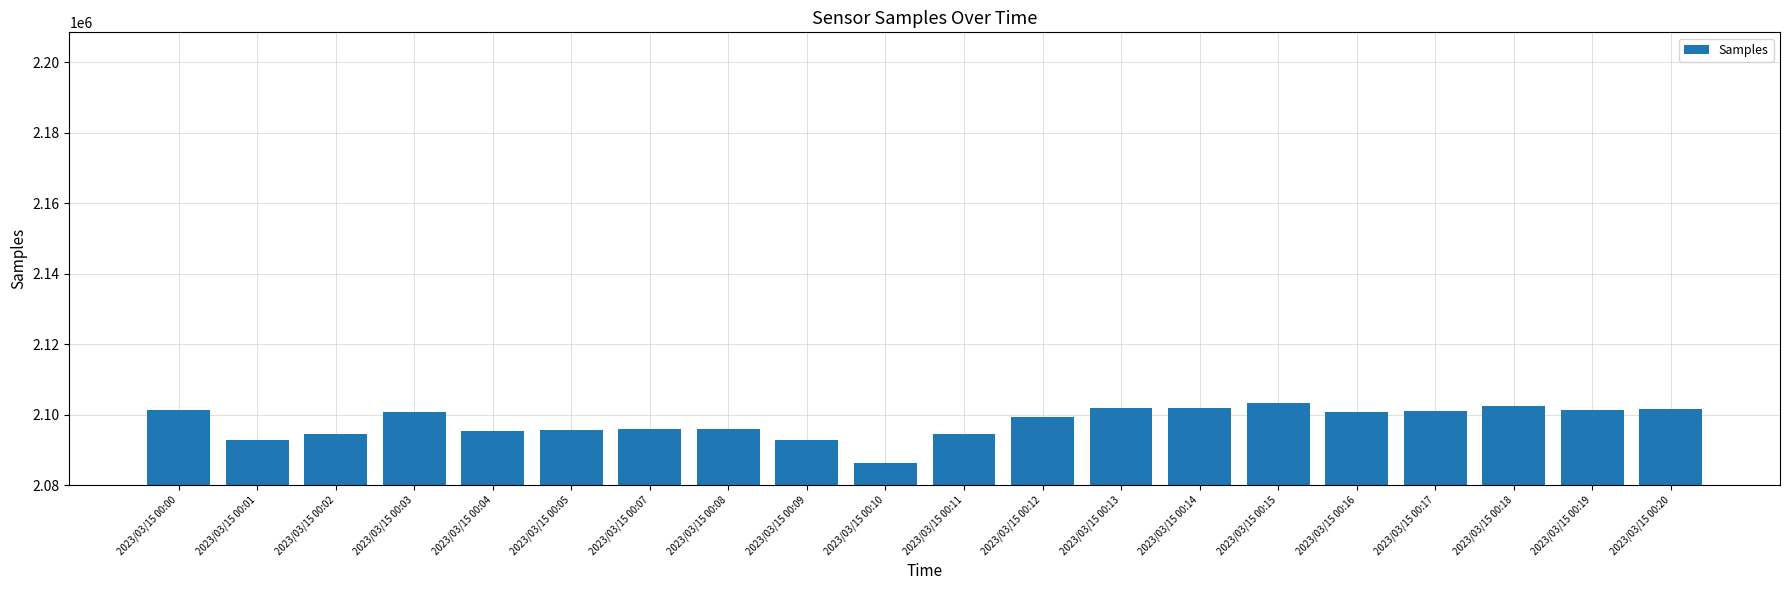

What is the value of the 12th bar from the left?

2099417